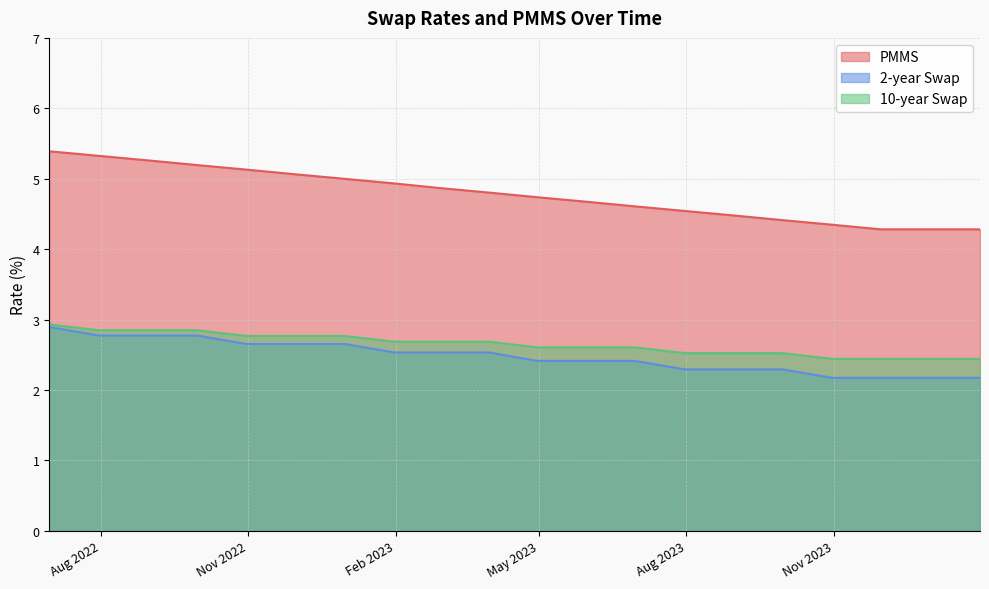

Does the chart display data point markers on the line(s)?

No